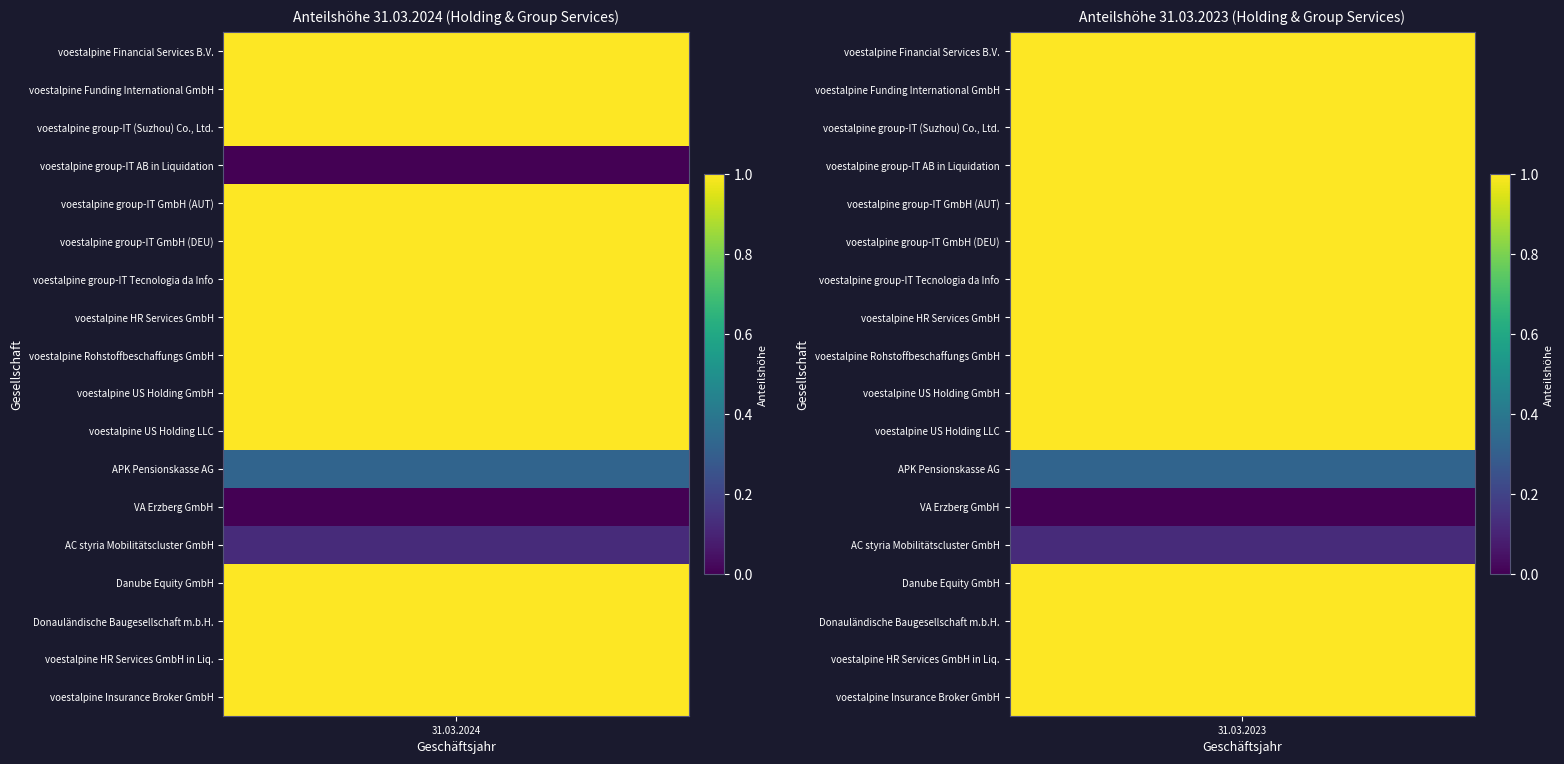

What is the average value of the voestalpine group-IT GmbH (DEU) series?

1.0